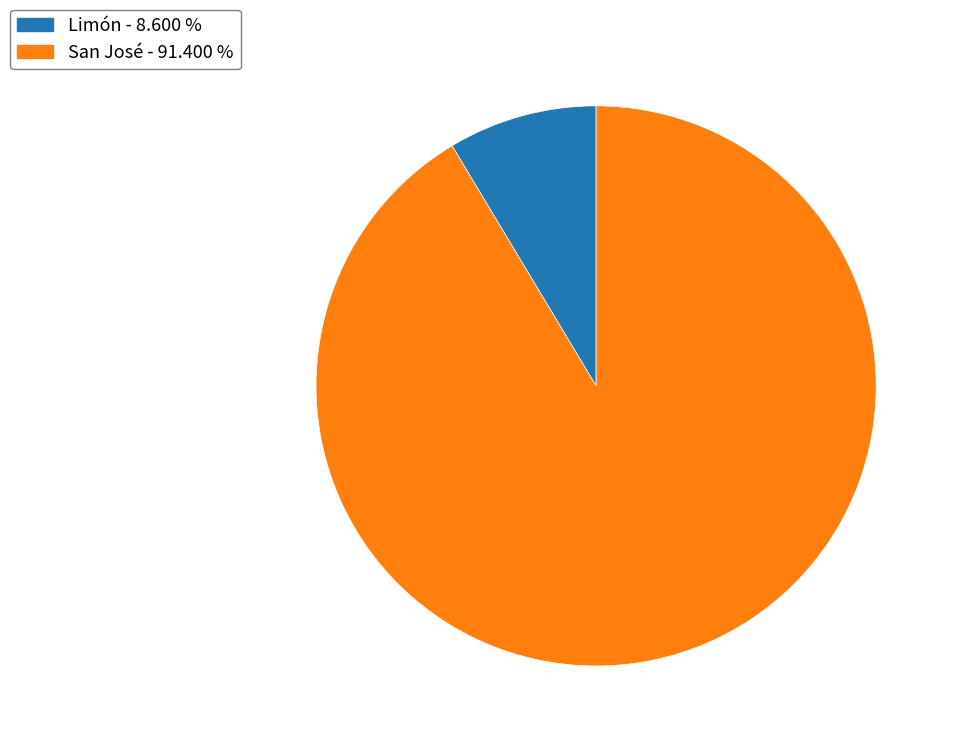

Does any single category account for the majority?

Yes